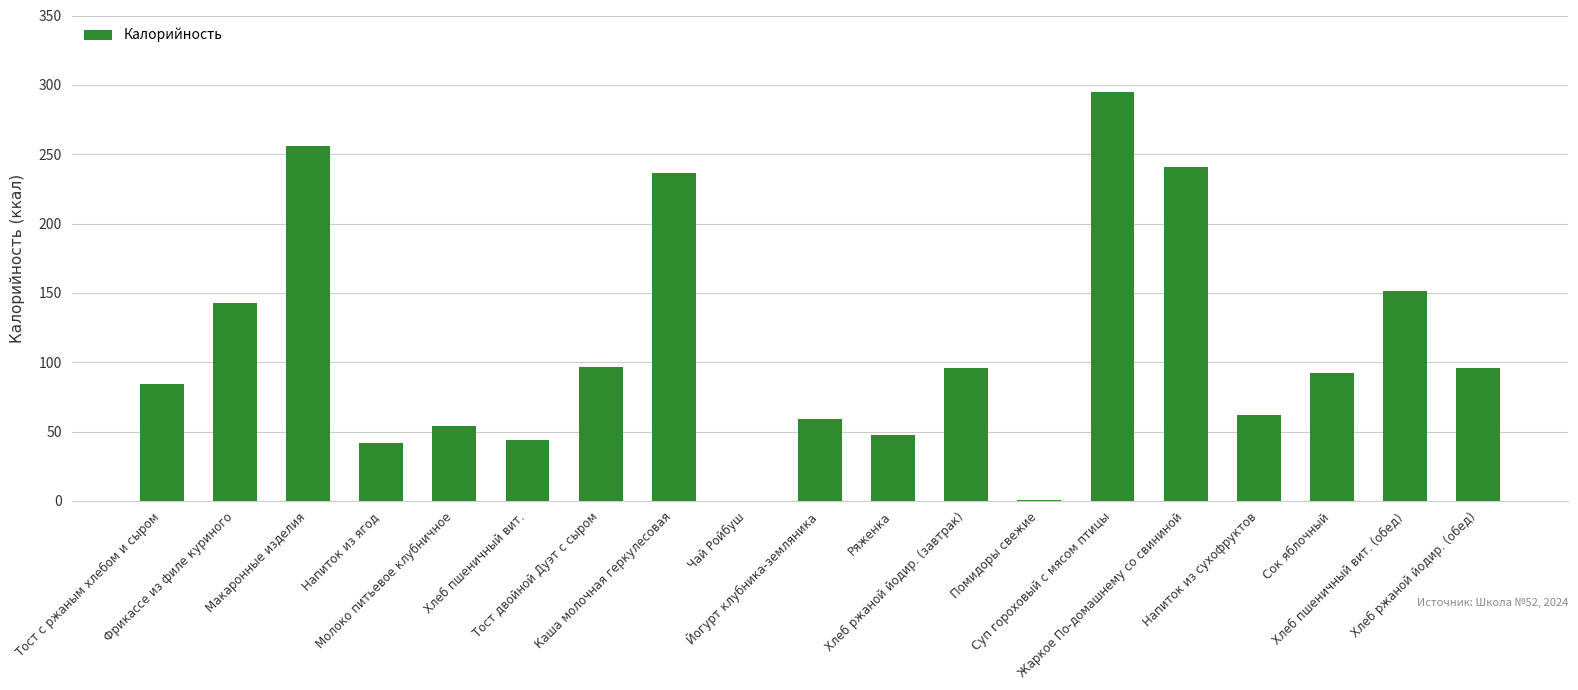

What is the maximum value shown in the chart?

294.9